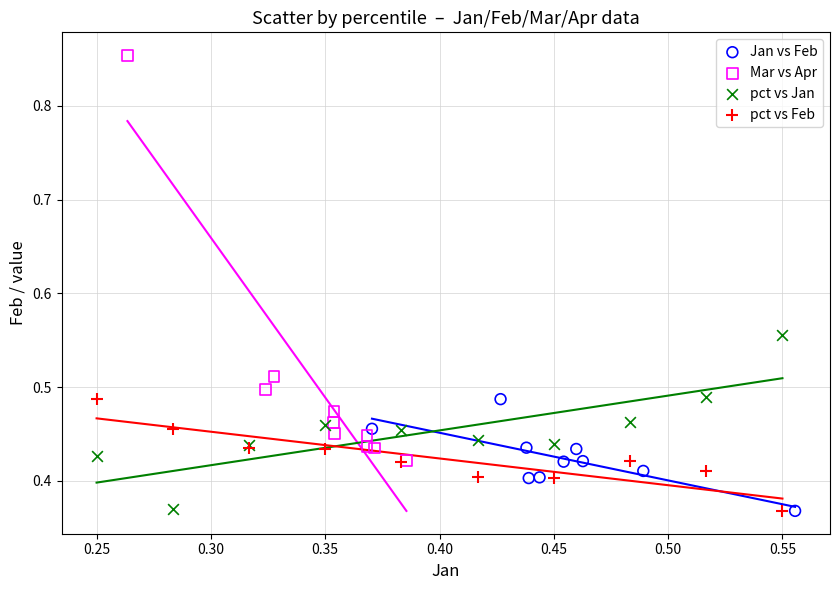

Which series contains the highest Y value?

Mar vs Apr